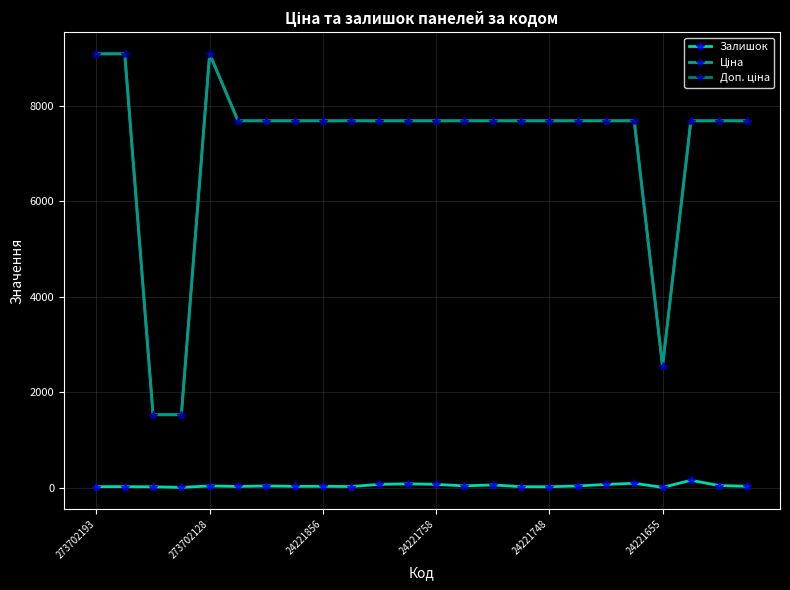

How many lines are shown in the chart?

3